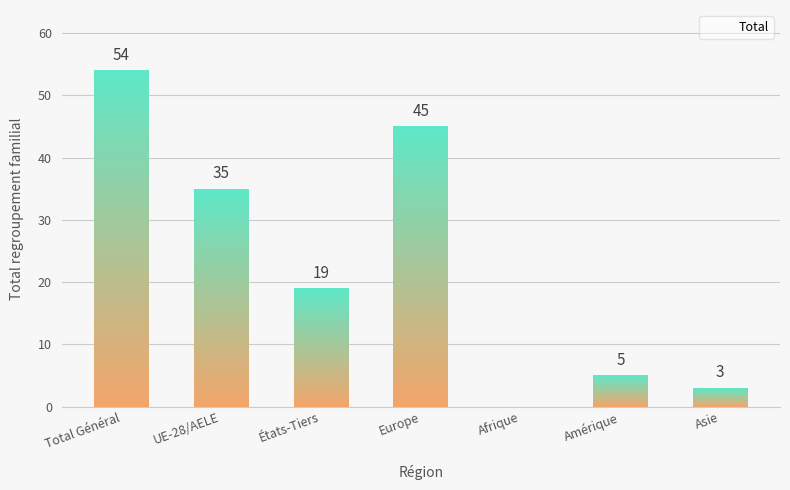

At which category does the chart reach its peak across all series?

Total Général